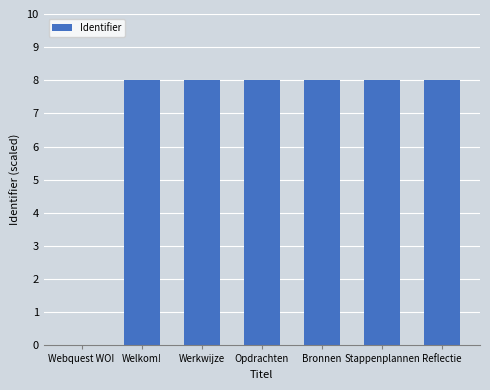

The value at Opdrachten is 3.2. True or false?

False